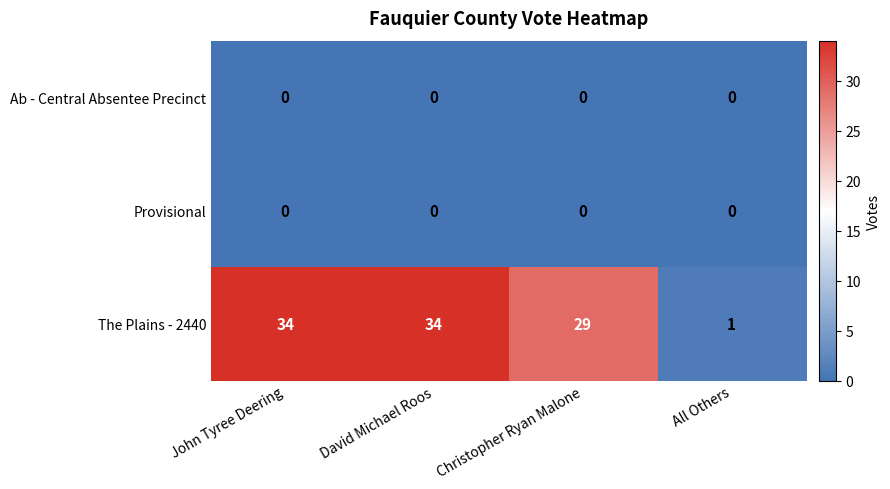

Which series has the widest spread of values?

The Plains - 2440